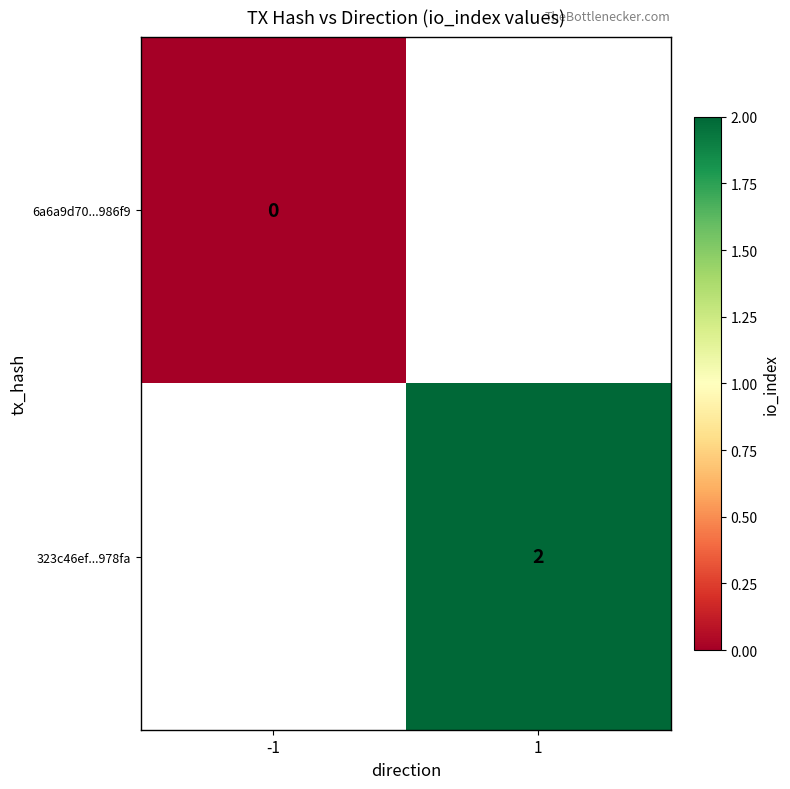

The value of 323c46ef...978fa at 1 is 0.8. True or false?

False